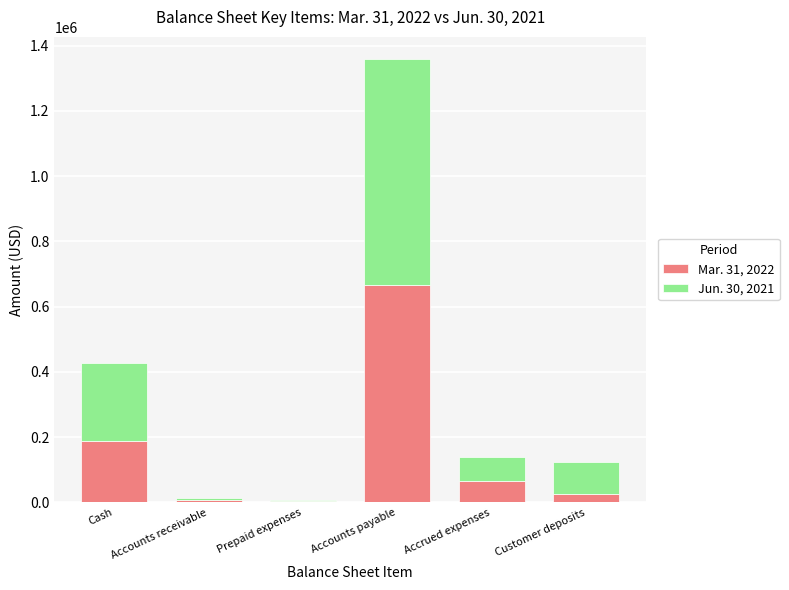

At which category is the sum across all series the highest?

Accounts payable